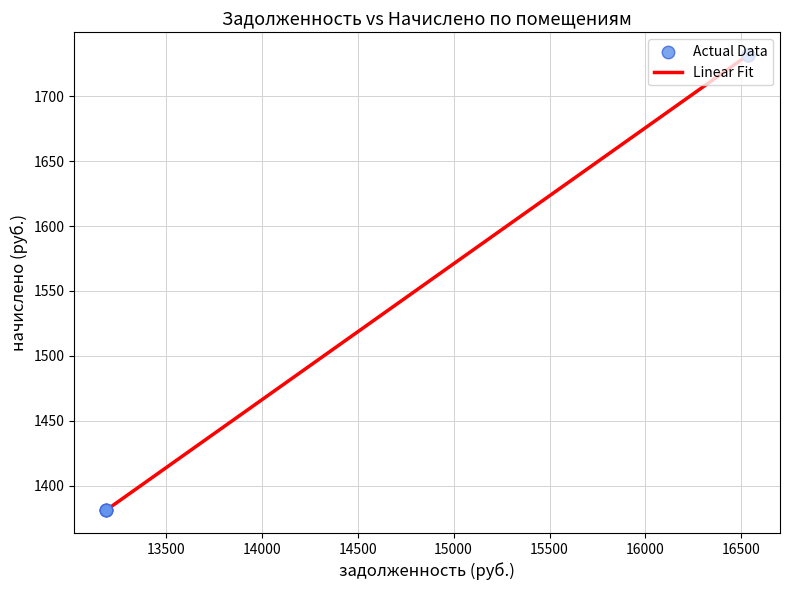

What is the difference between the maximum and minimum values?

350.4